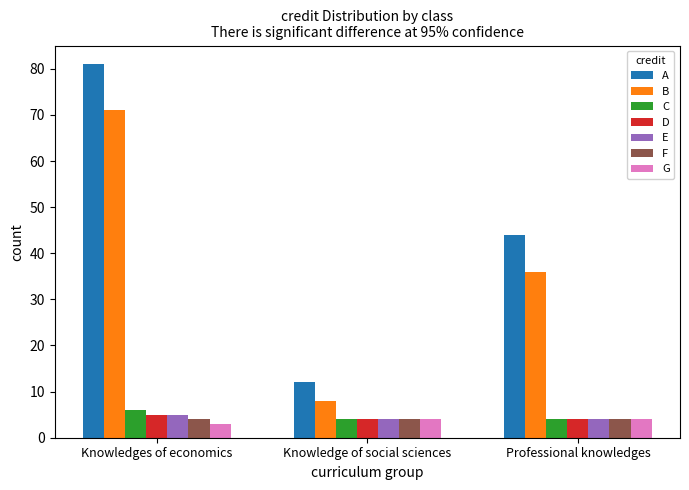

How many values in the G series are below 4?

1